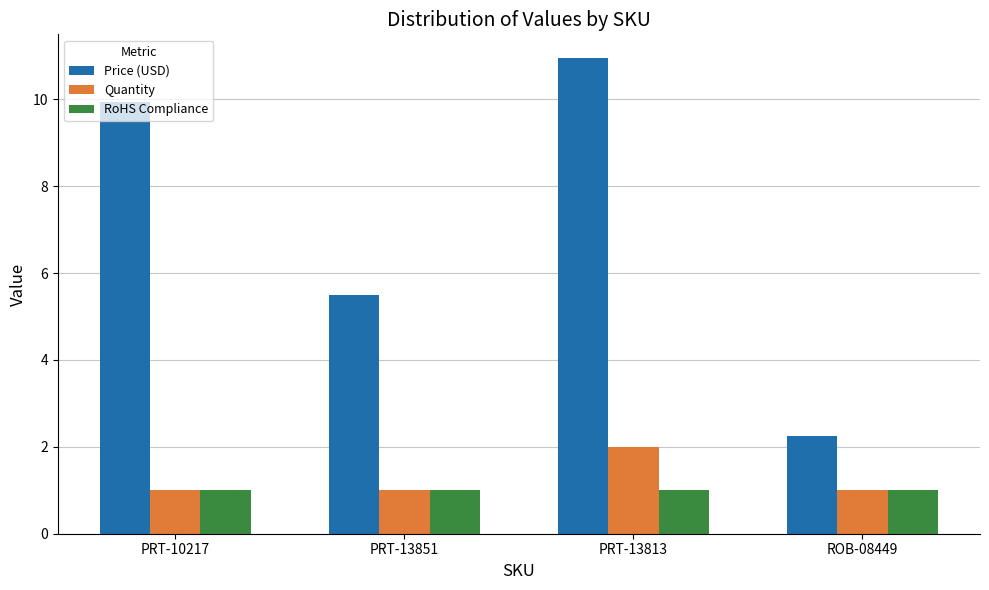

Which series has the largest range (max minus min)?

Price (USD)